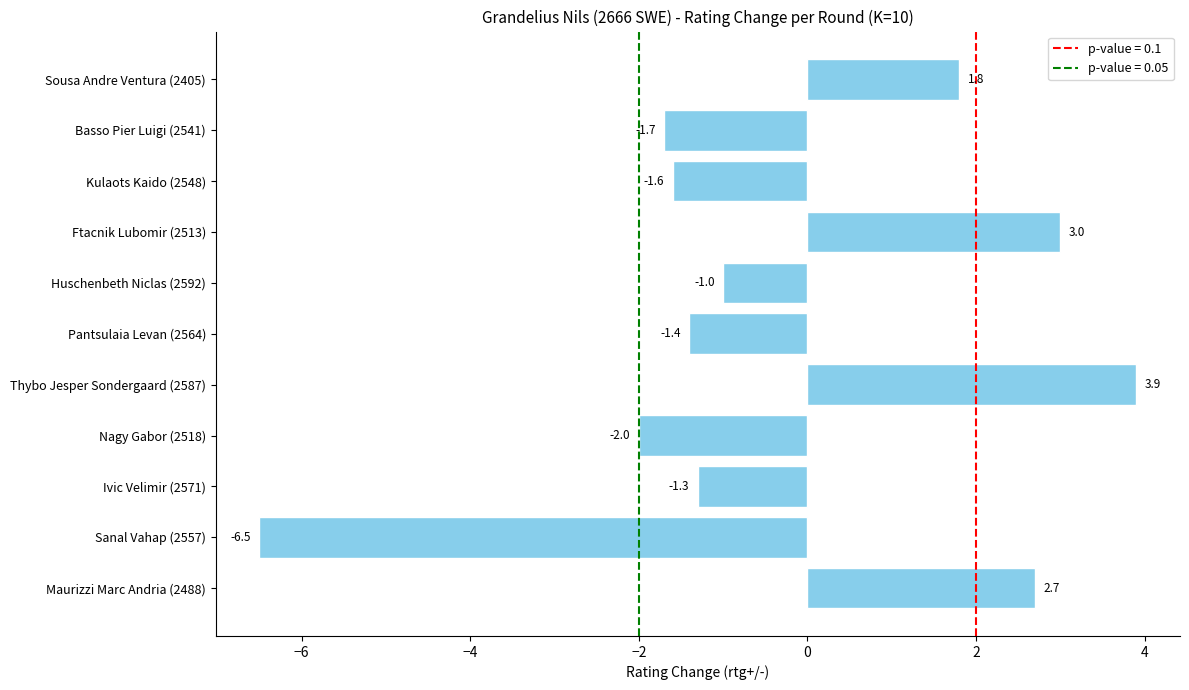

What is the smallest value displayed?

-6.5